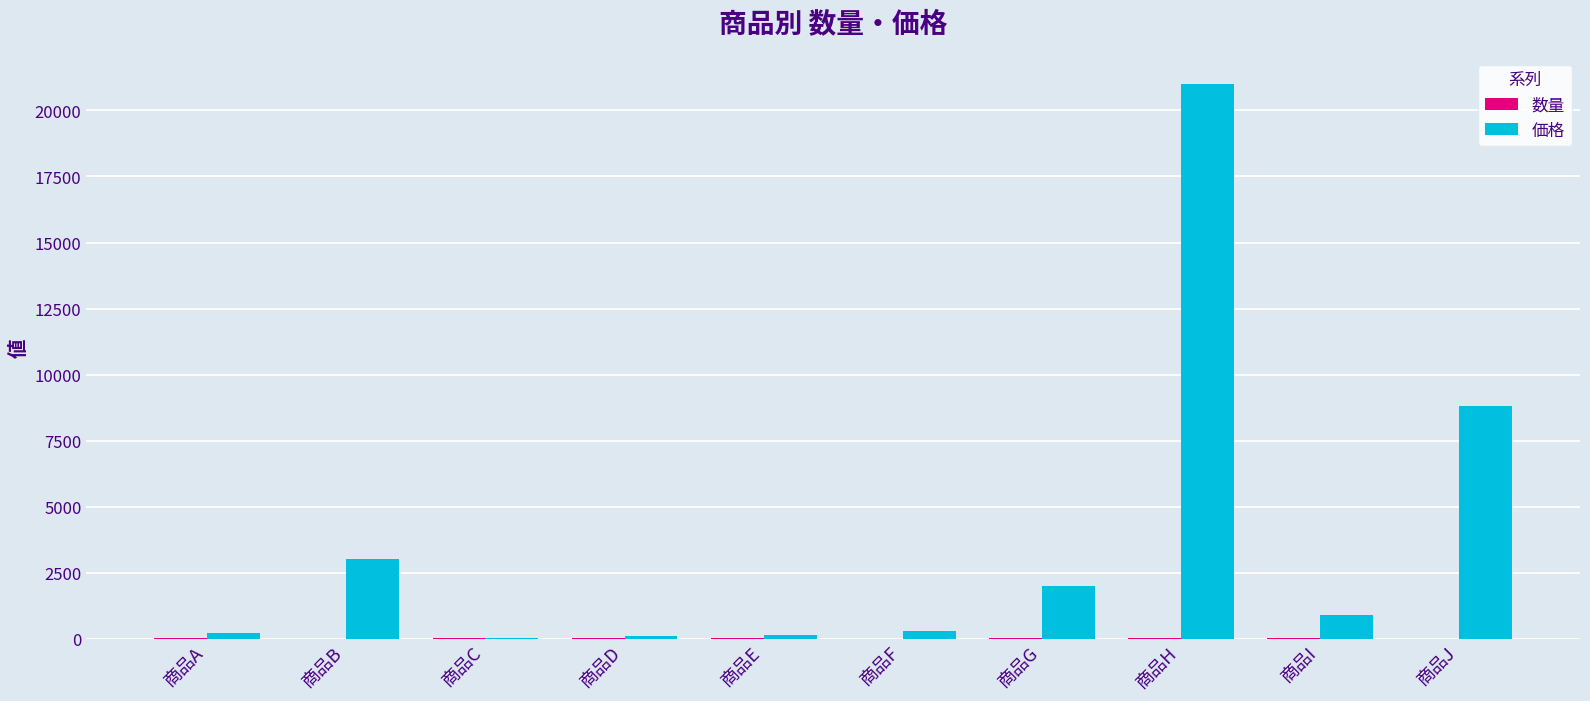

Where is 価格 nearest to the value 10510?

商品J